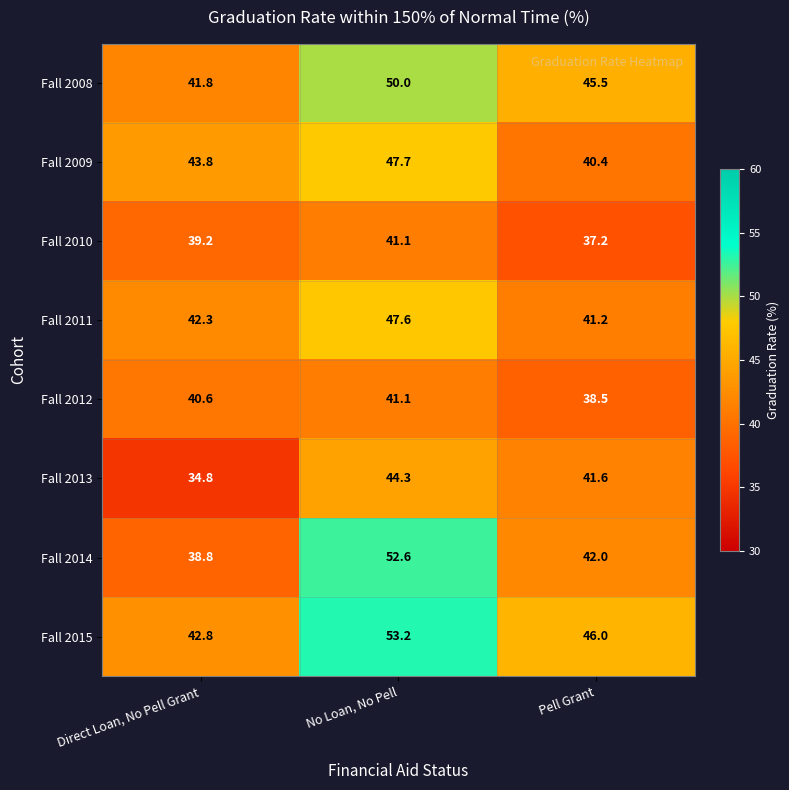

What is the total value across all series at Direct Loan, No Pell Grant?

324.1